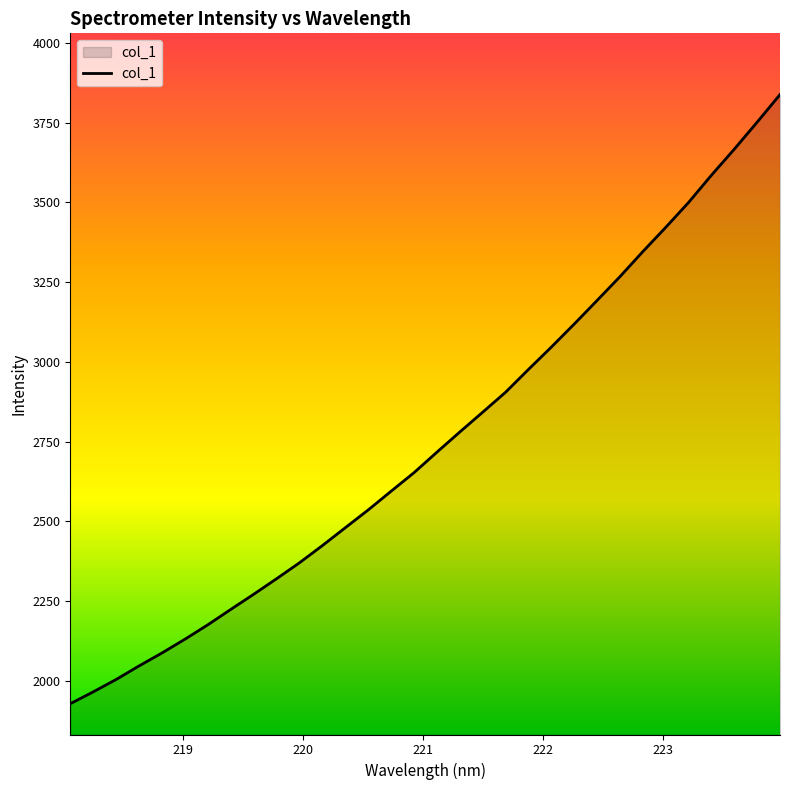

What is the minimum value shown in the chart?

1929.1